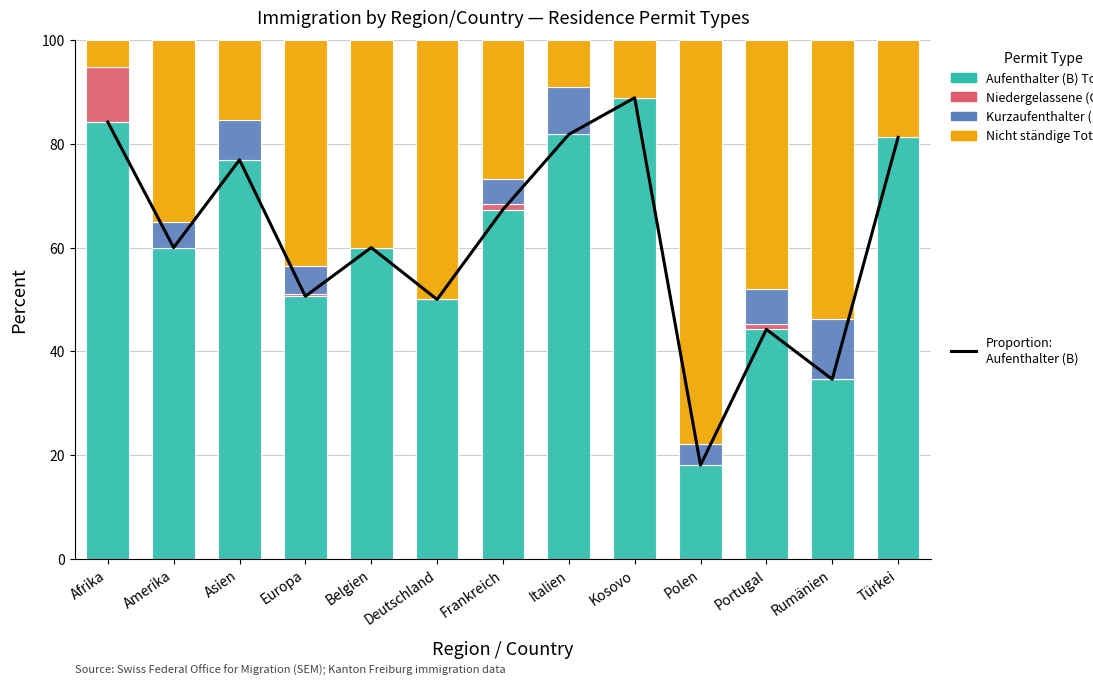

What is the difference between the maximum and second lowest values in the Aufenthalter (B) Total series?

54.3